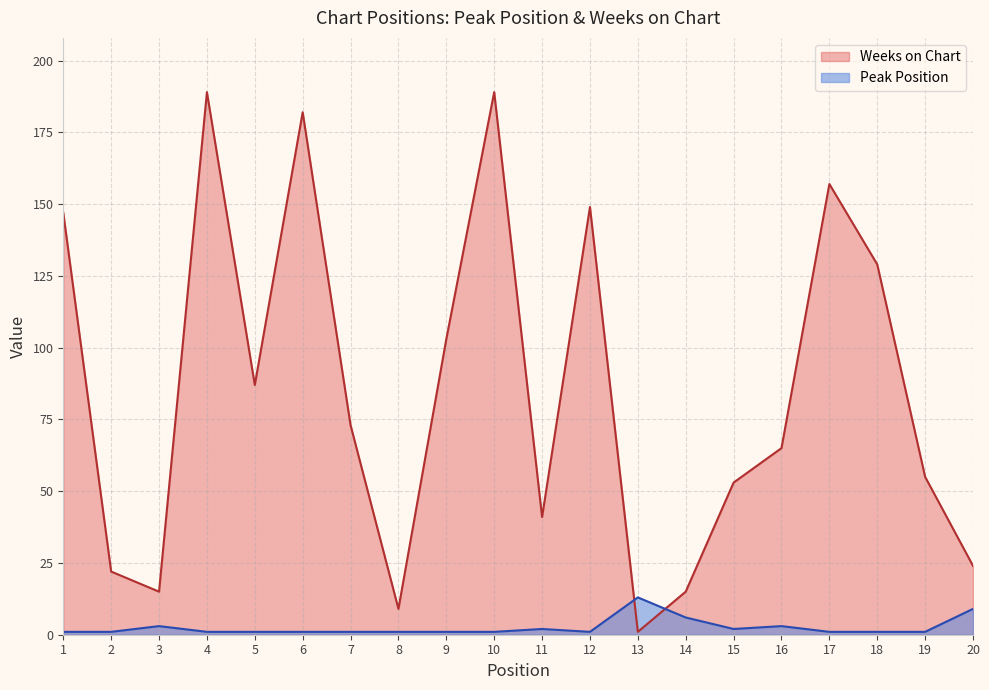

What is the difference between the second highest and minimum values in the Weeks on Chart series?

188